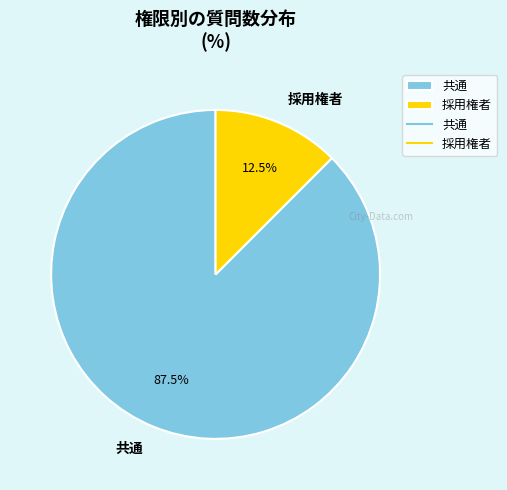

What is the ratio of the value at 採用権者 to the value at 共通?

0.1